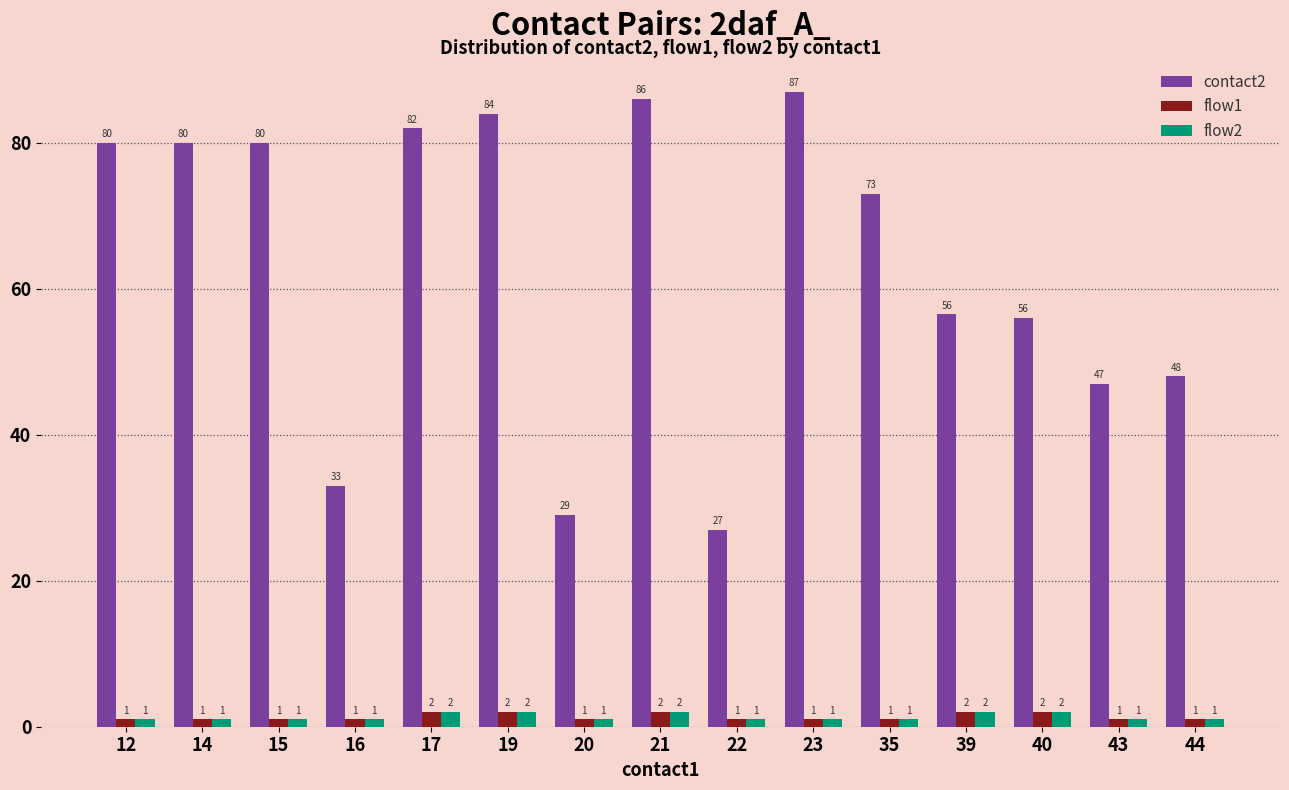

How many bars are there in each group?

3